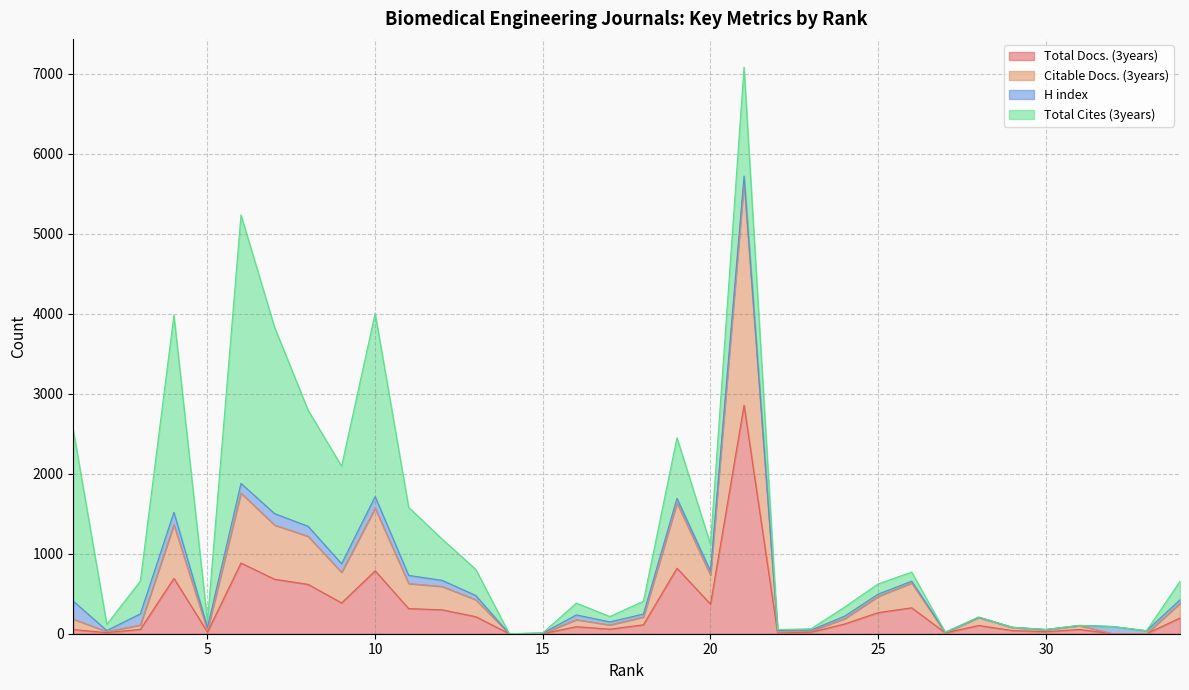

Read the Total Docs. (3years) value at 13.

213